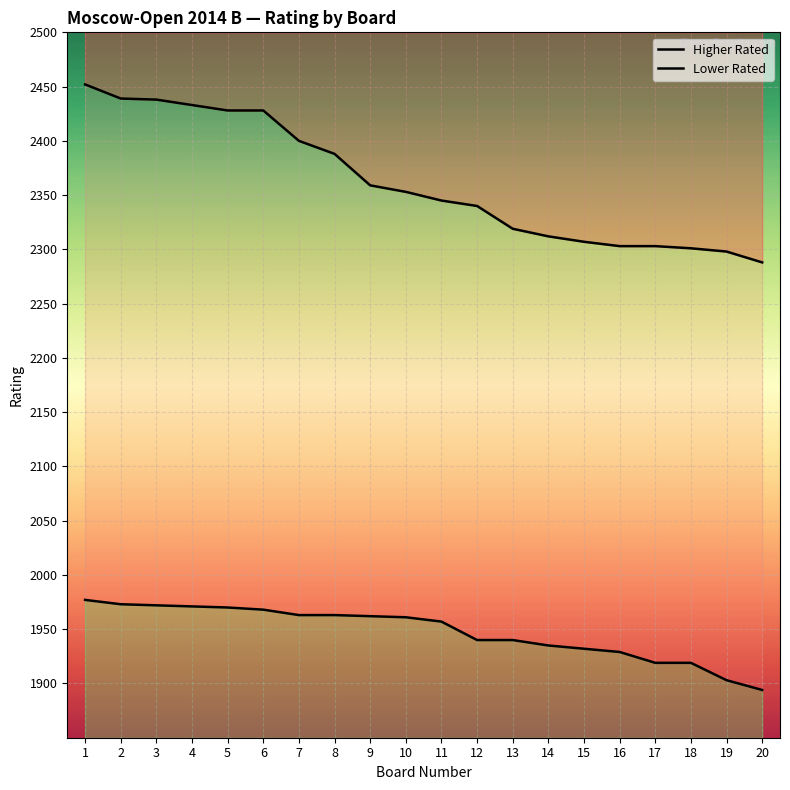

True or false: Lower Rated has more than 1 interior local peaks.

False